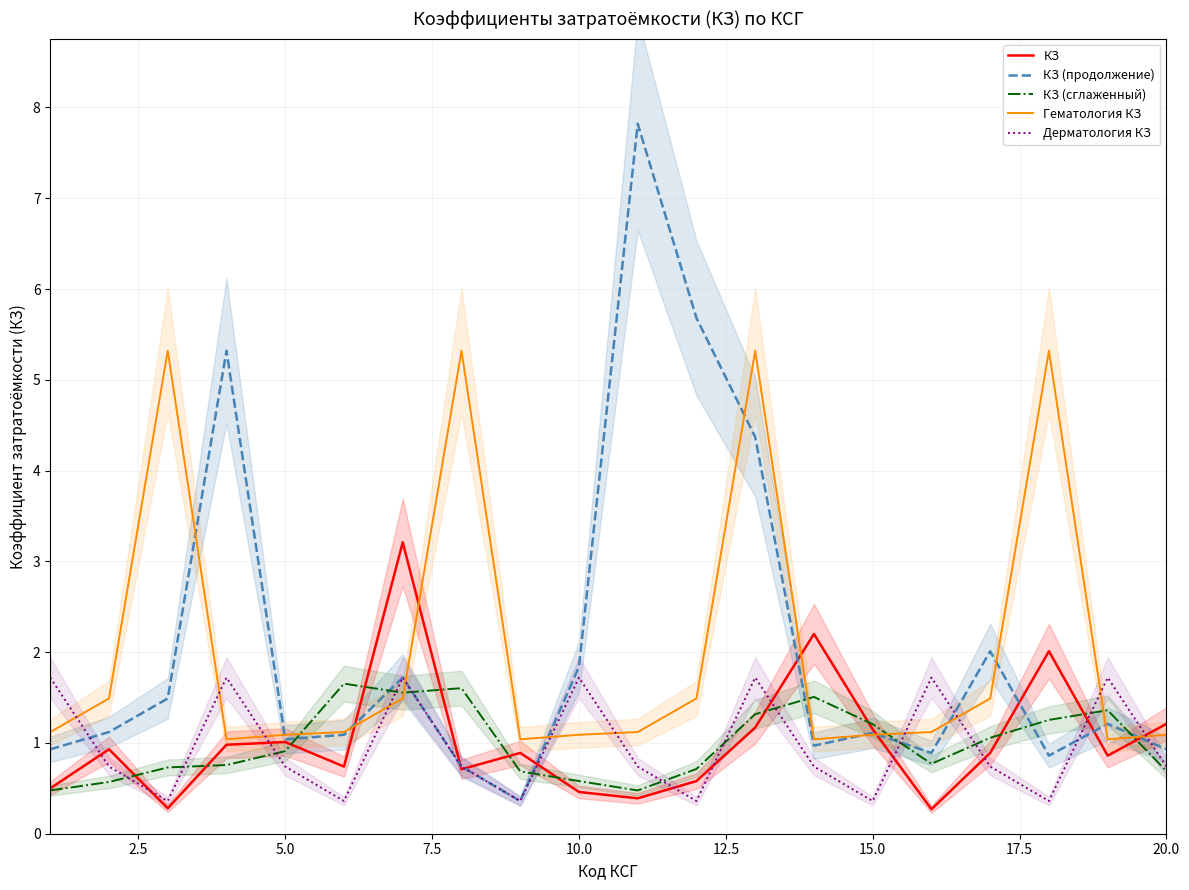

Reading right to left, list all the values displayed in this chart.

КЗ: 1.2	0.9	2.0	0.9	0.3	1.1	2.2	1.2	0.6	0.4	0.5	0.9	0.7	3.2	0.7	1.0	1.0	0.3	0.9	0.5
КЗ (продолжение): 0.9	1.2	0.9	2.0	0.9	1.1	1.0	4.4	5.7	7.8	1.8	0.4	0.7	1.7	1.1	1.0	5.3	1.5	1.1	0.9
КЗ (сглаженный): 0.7	1.4	1.3	1.1	0.8	1.2	1.5	1.3	0.7	0.5	0.6	0.7	1.6	1.6	1.7	0.9	0.8	0.7	0.6	0.5
Гематология КЗ: 1.1	1.0	5.3	1.5	1.1	1.1	1.0	5.3	1.5	1.1	1.1	1.0	5.3	1.5	1.1	1.1	1.0	5.3	1.5	1.1
Дерматология КЗ: 0.7	1.7	0.4	0.7	1.7	0.4	0.7	1.7	0.4	0.7	1.7	0.4	0.7	1.7	0.4	0.7	1.7	0.4	0.7	1.7